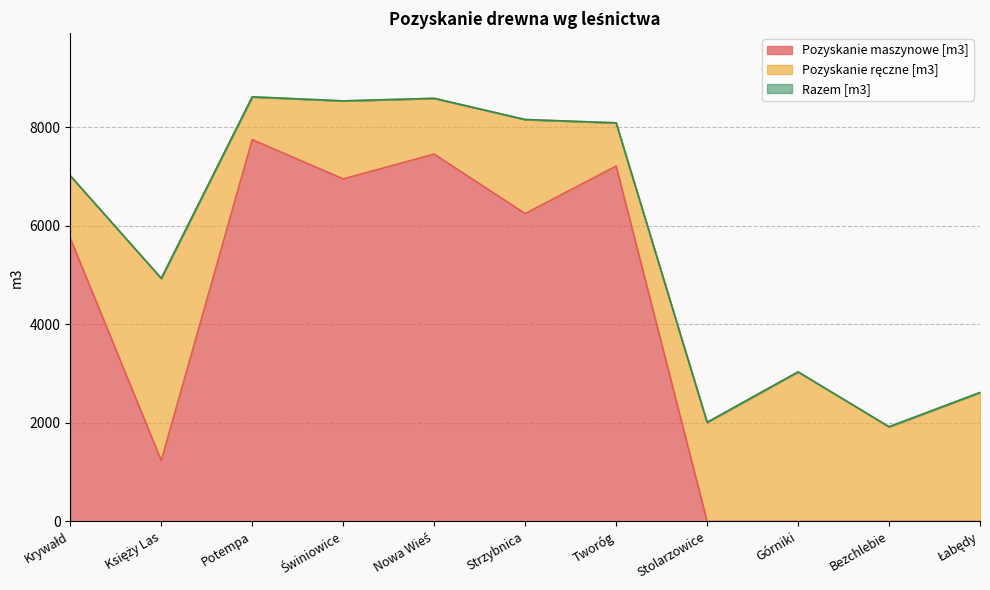

What is the label of the 2nd point from the left?

Księży Las